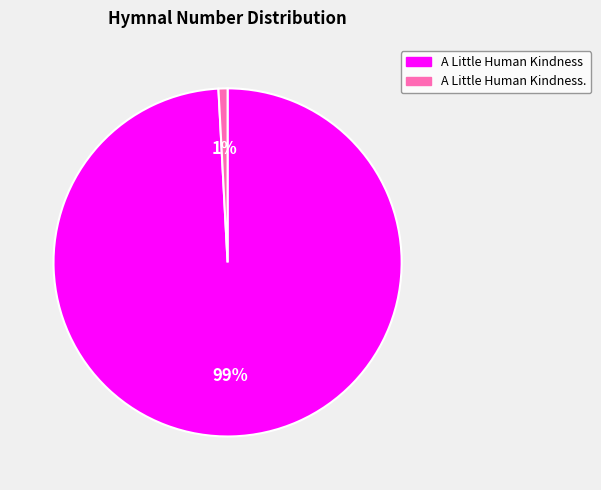

Is there any slice that represents more than half of the pie?

Yes